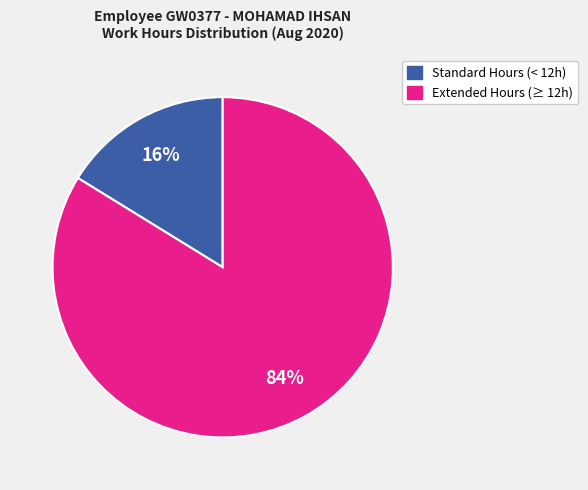

Does any single category account for the majority?

Yes